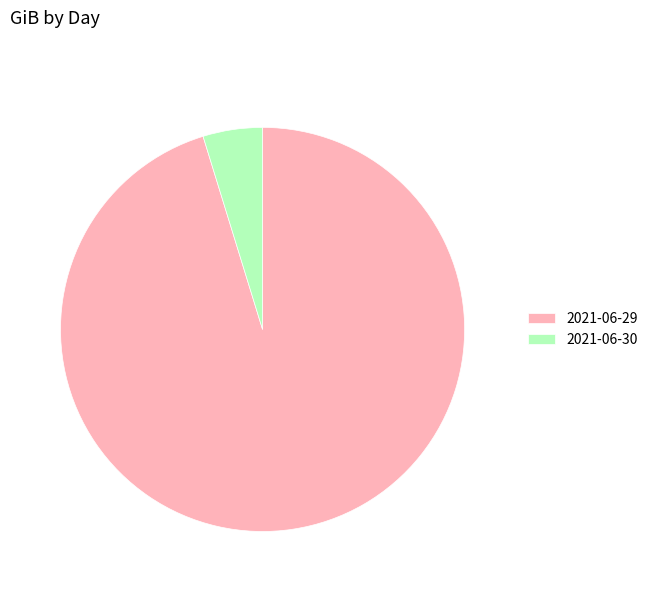

Does 2021-06-30 account for over 50% of the chart?

No